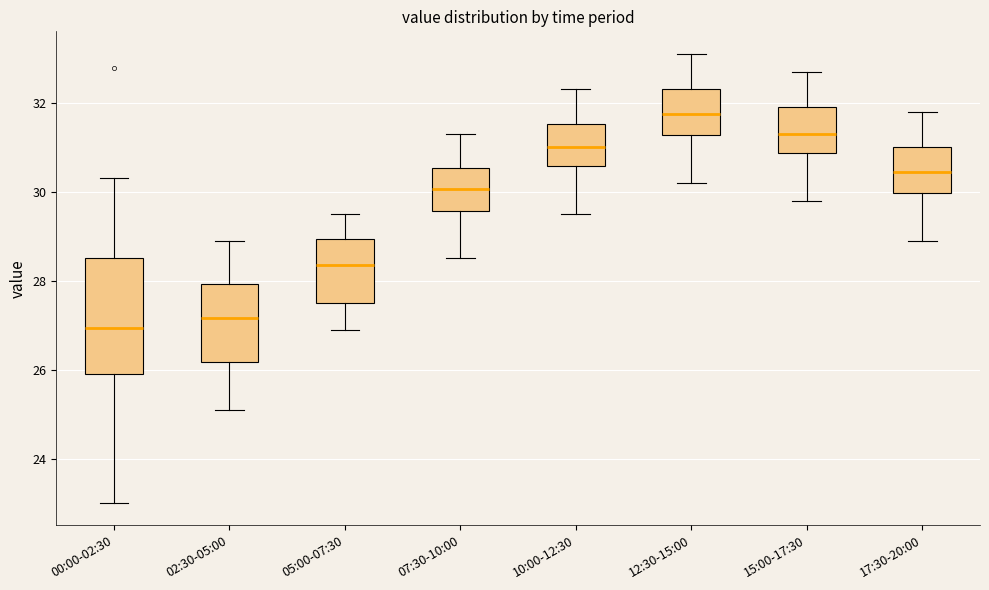

Comparing the boxes themselves (not the whiskers), which one is the tallest?

00:00-02:30